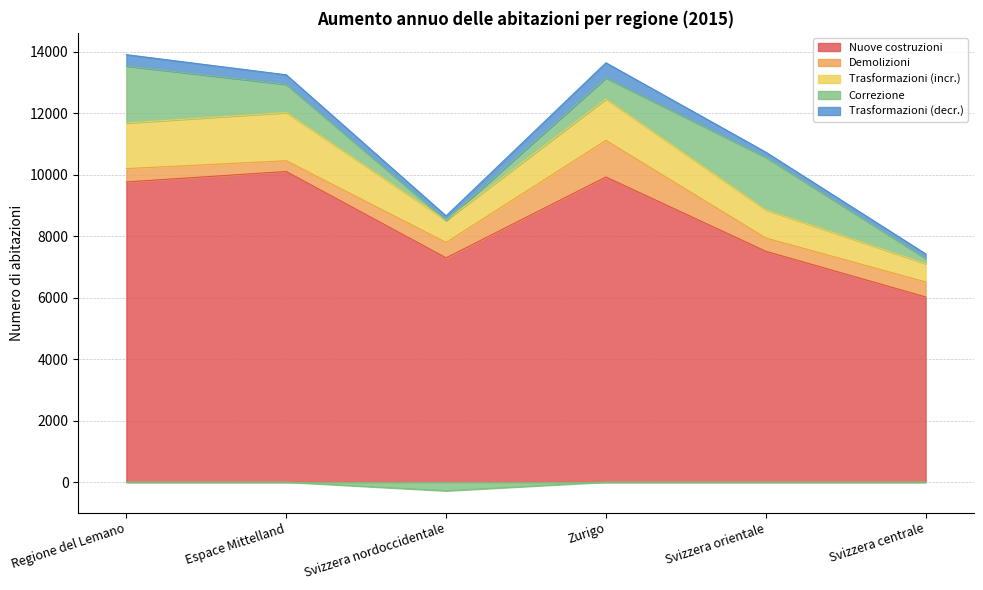

What is the label of the 4th point from the left?

Zurigo